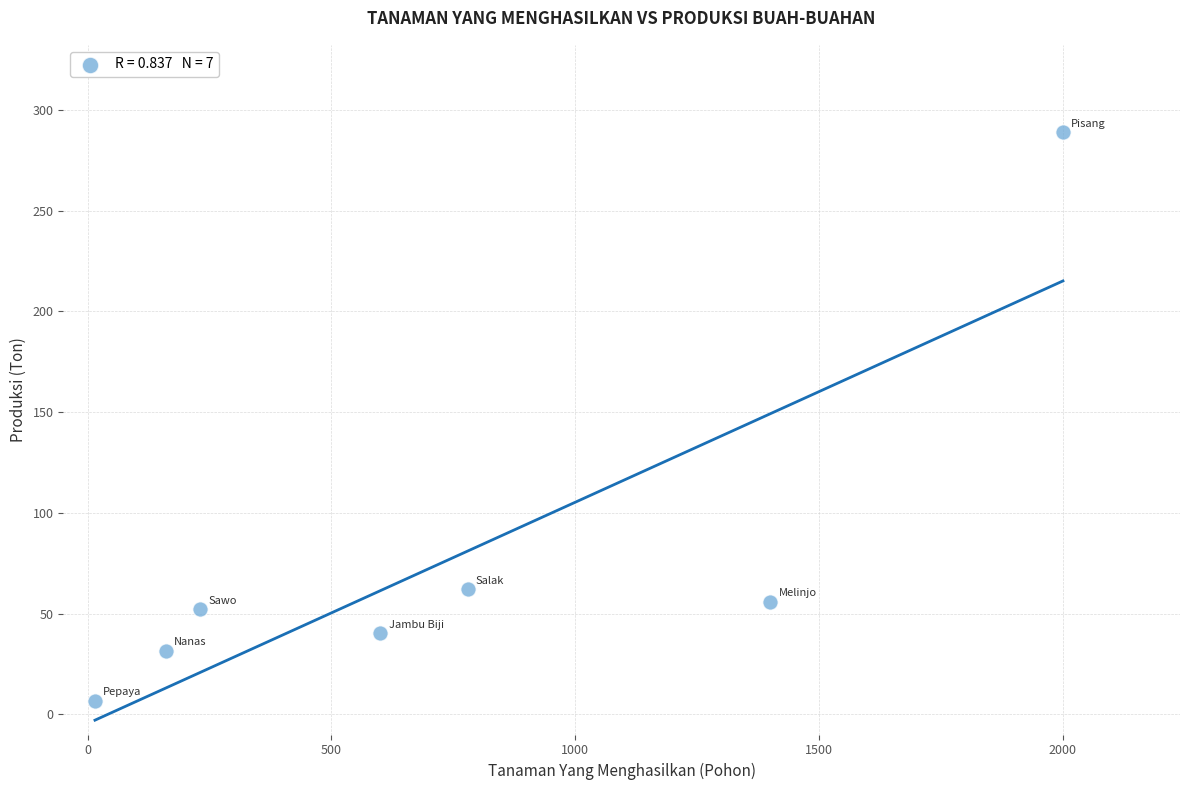

What Y value in the scatter plot is closest to 147?

62.0